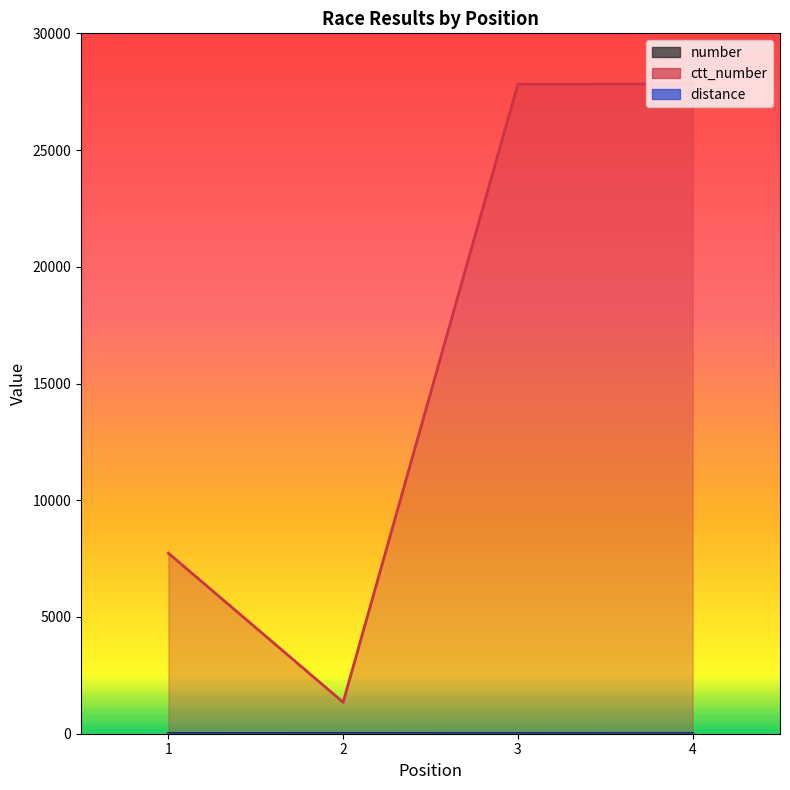

What is the value of the ctt_number point at the 1st from the left?

7733